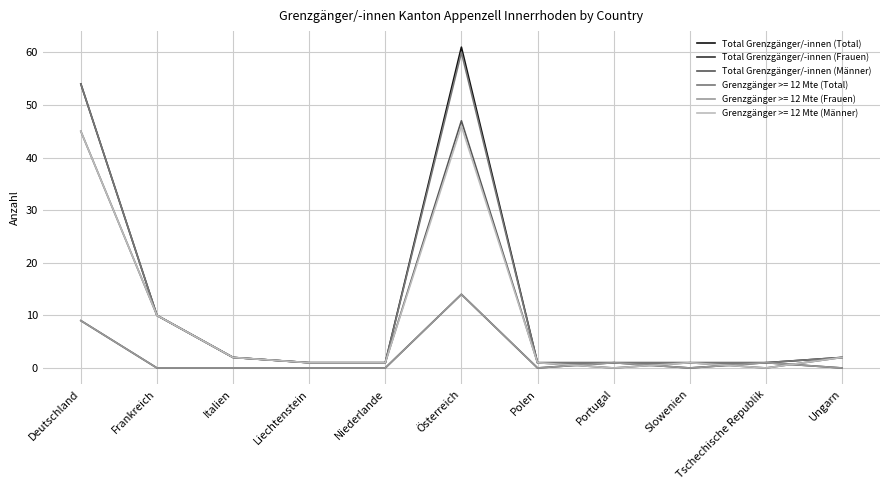

Between Portugal and Frankreich, which is larger?

Frankreich